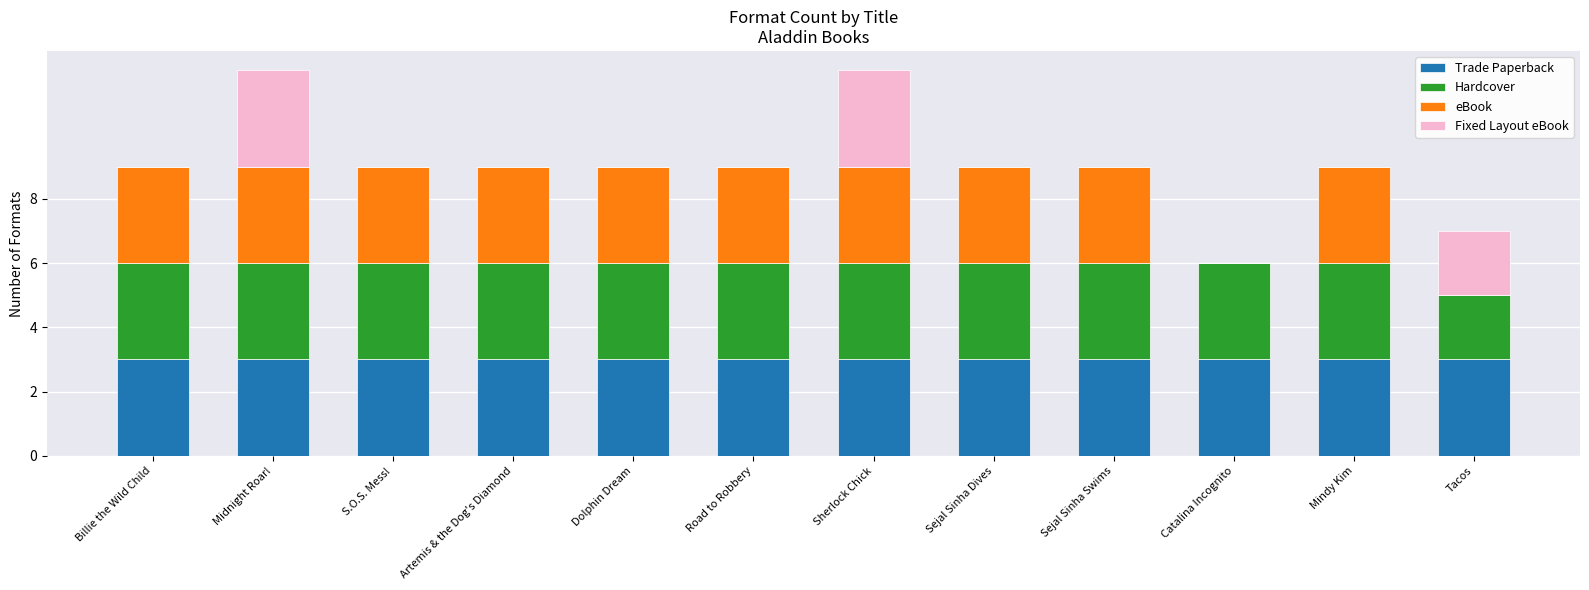

Does the chart contain stacked bars?

Yes